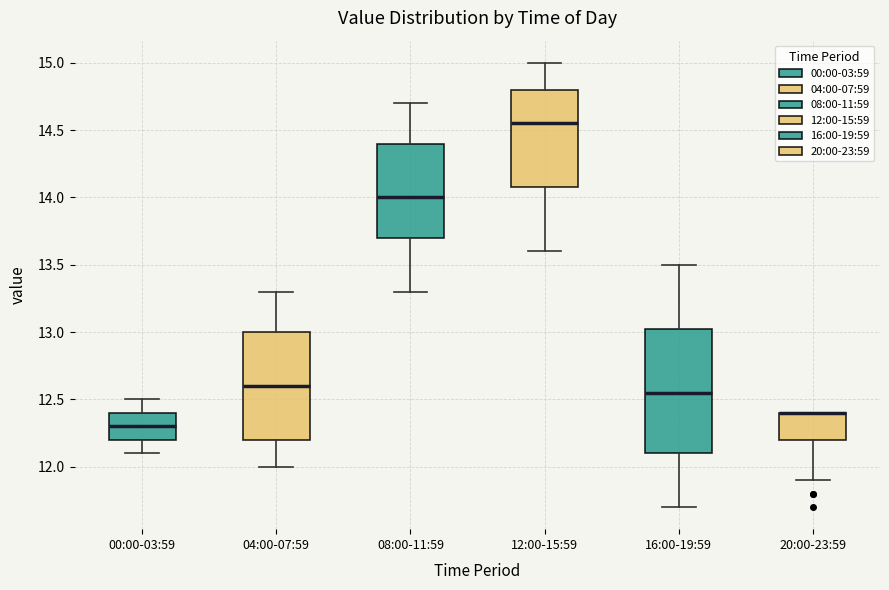

Which box is the tallest, from its lower edge to its upper edge?

16:00-19:59